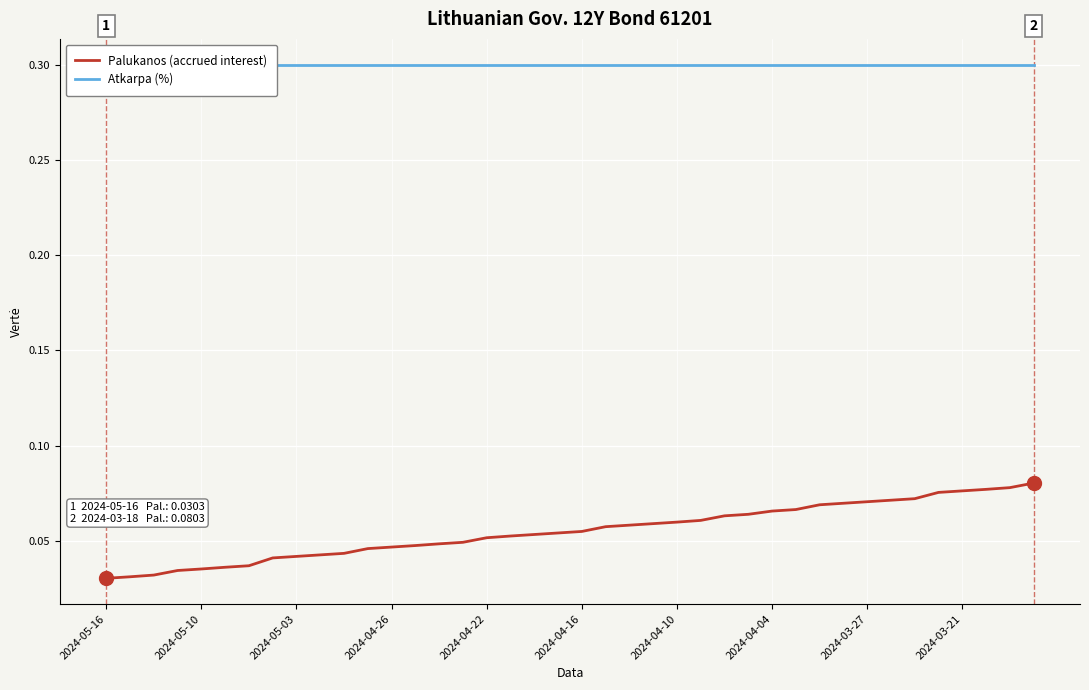

True or false: Atkarpa (%) has more than 0 points higher than both neighbors.

False